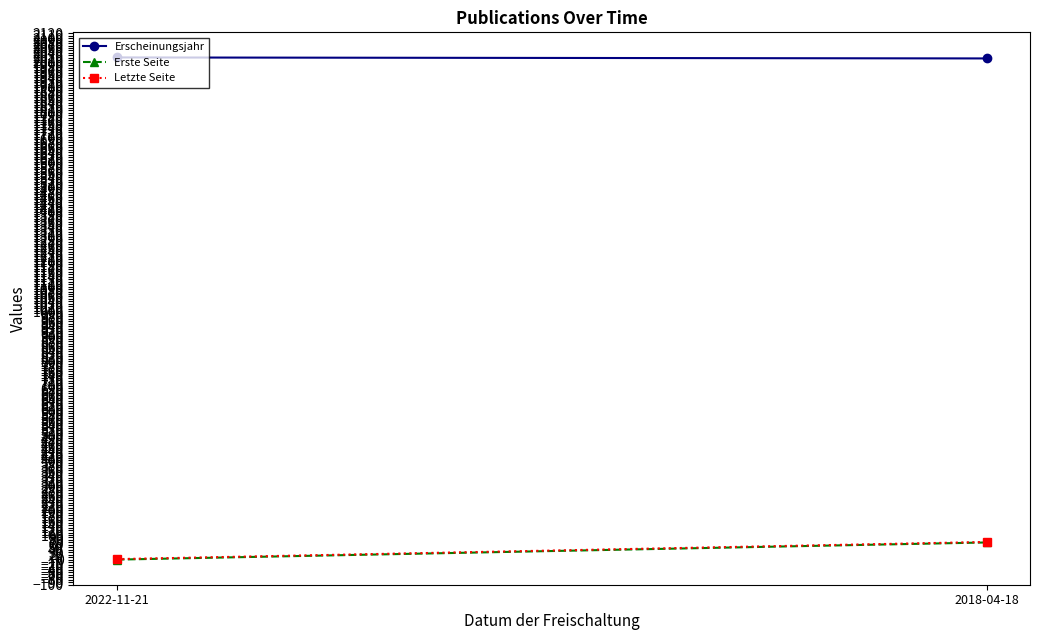

What position from the right is 2022-11-21?

2